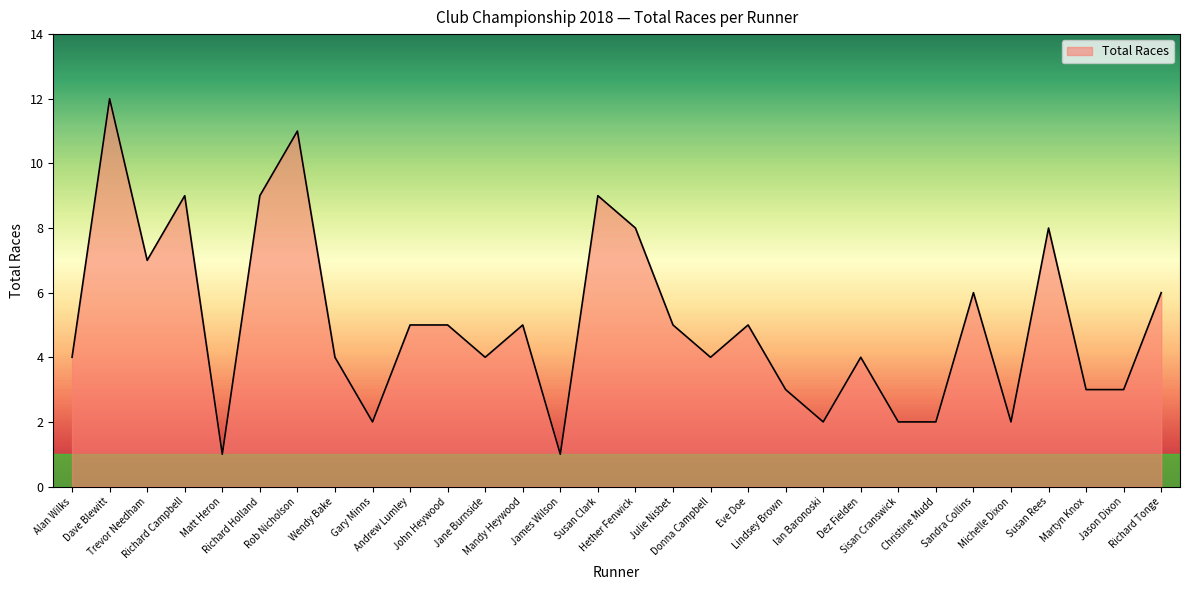

The value at John Heywood is 3. True or false?

False